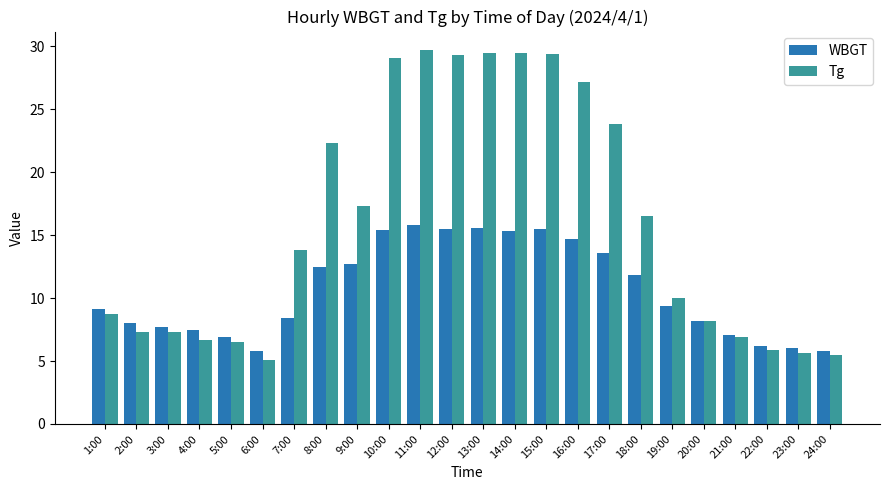

What is the label of the 18th bar from the left?

18:00